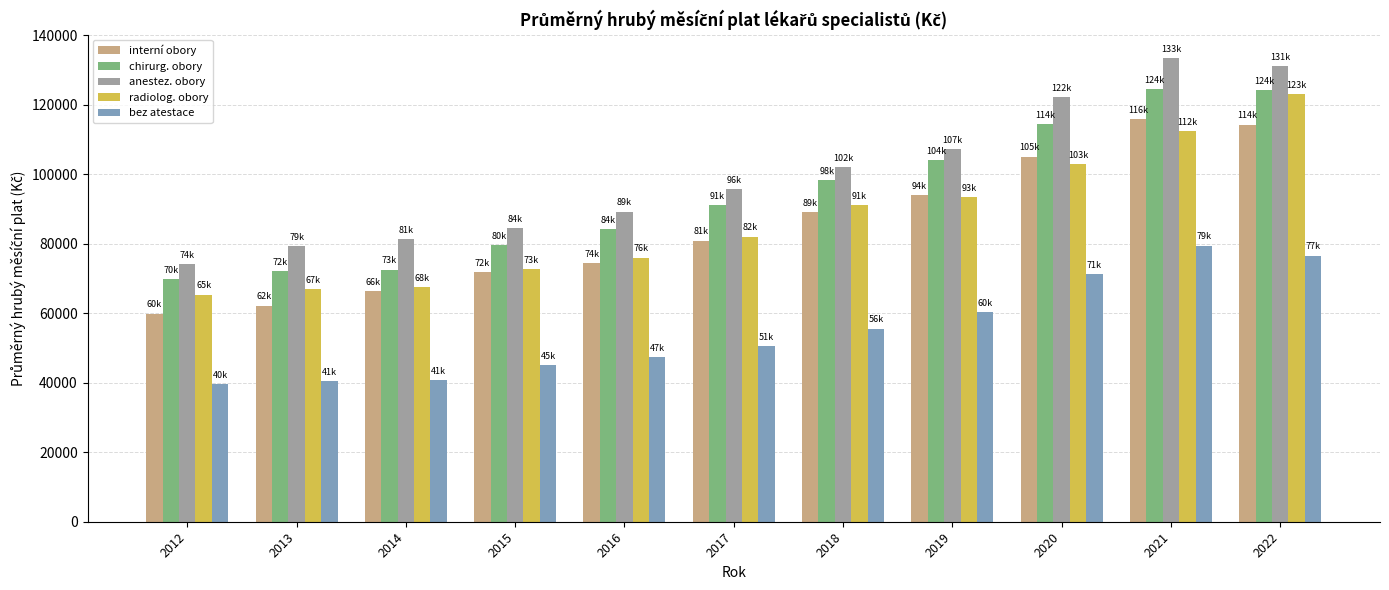

Is it true that interní obory equals 193149.2 at 2022?

False